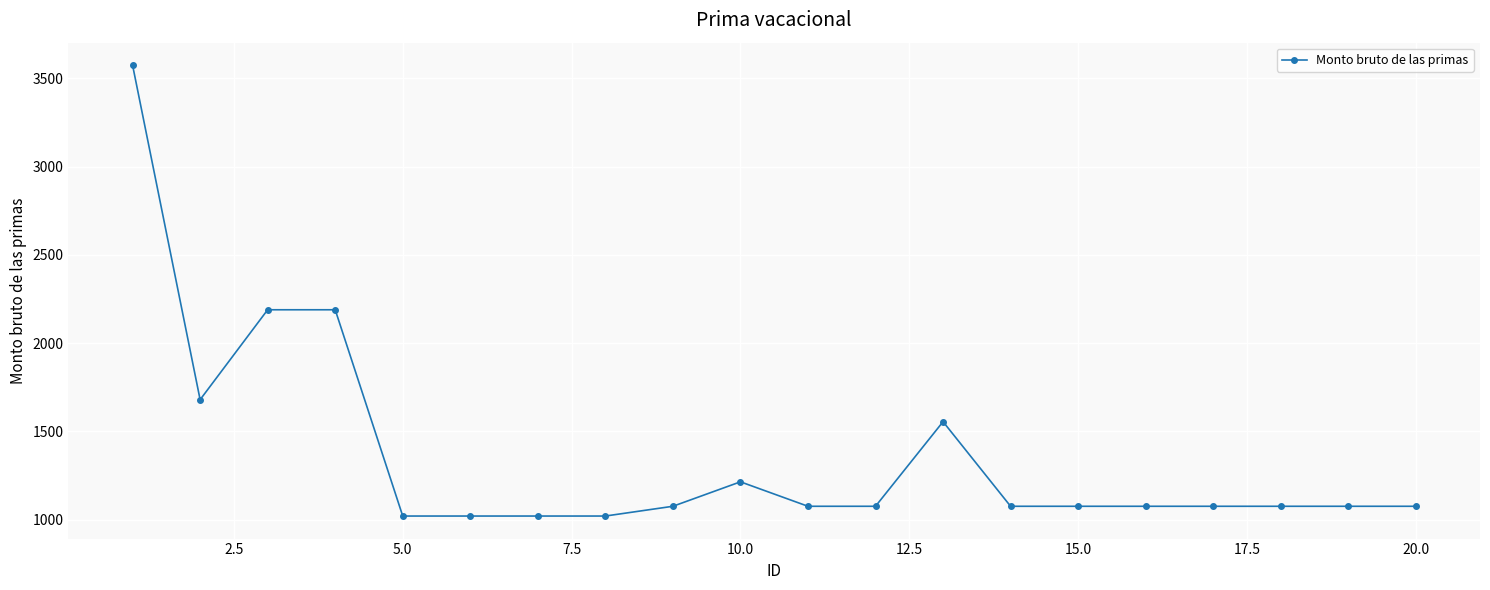

What is the minimum value shown in the chart?

1019.7